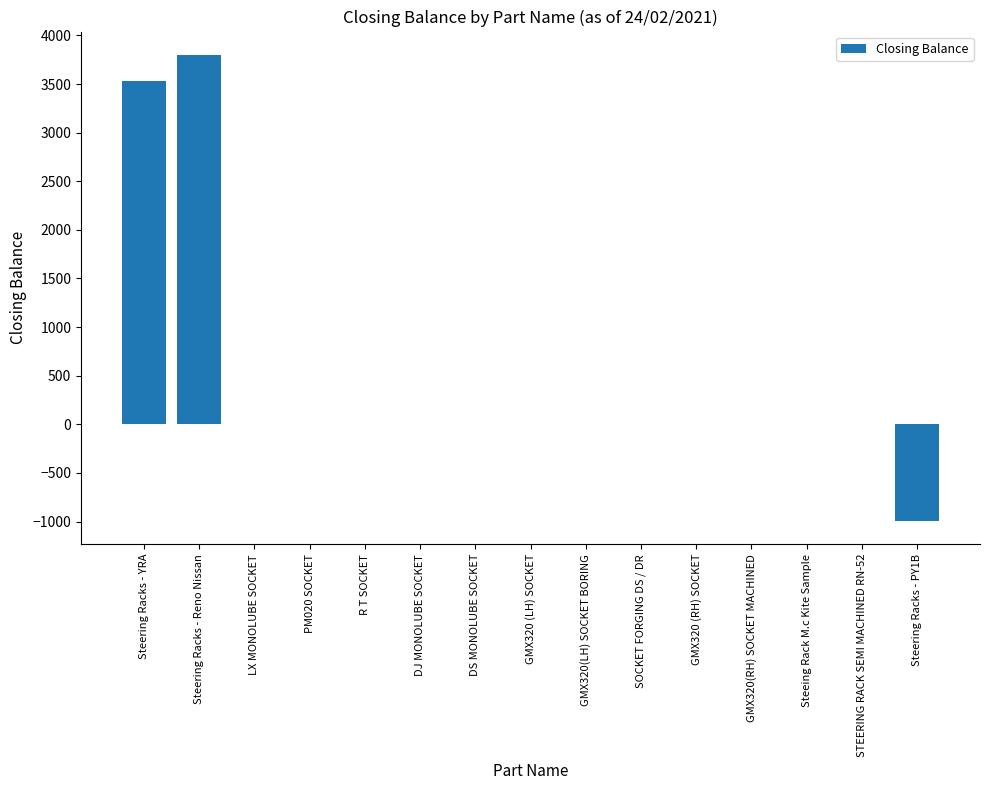

What is the sum of the values at R T SOCKET and Steering Racks - Reno Nissan?

3800